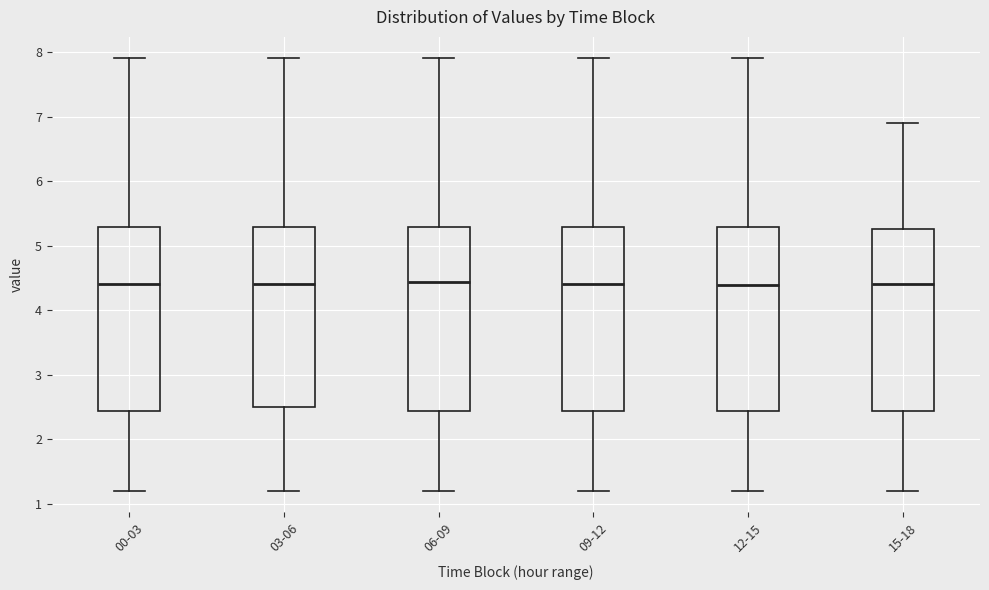

Reading left to right, transcribe this box plot: for each box, give where its median line is, the range the box spans, and where its two whiskers end, as read against the y-axis. The values are not printed on the chart, so give them approximately, as read against the axis.

00-03: median 4.4, box 2.4 to 5.3, whiskers 1.2 to 7.9
03-06: median 4.4, box 2.5 to 5.3, whiskers 1.2 to 7.9
06-09: median 4.4, box 2.4 to 5.3, whiskers 1.2 to 7.9
09-12: median 4.4, box 2.4 to 5.3, whiskers 1.2 to 7.9
12-15: median 4.4, box 2.4 to 5.3, whiskers 1.2 to 7.9
15-18: median 4.4, box 2.4 to 5.3, whiskers 1.2 to 6.9